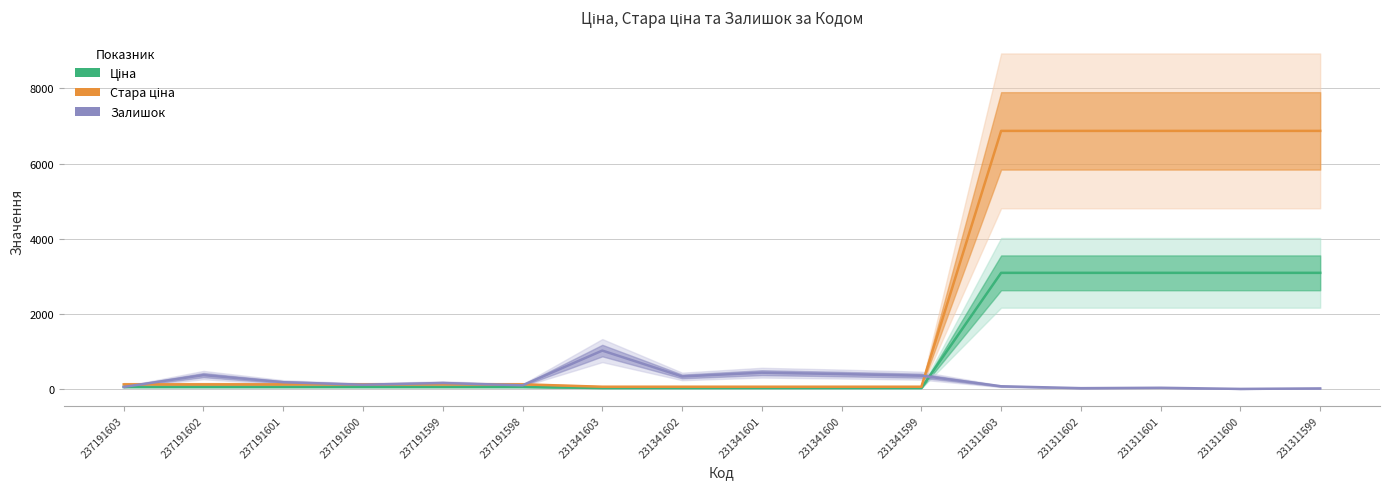

Reading left to right, list all the values displayed in this chart.

Ціна: 237191603=55.4	237191602=55.4	237191601=55.4	237191600=55.4	237191599=55.4	237191598=55.4	231341603=27.0	231341602=27.0	231341601=27.0	231341600=27.0	231341599=27.0	231311603=3091.2	231311602=3091.2	231311601=3091.2	231311600=3091.2	231311599=3091.2
Стара ціна: 237191603=123.0	237191602=123.0	237191601=123.0	237191600=123.0	237191599=123.0	237191598=123.0	231341603=60.0	231341602=60.0	231341601=60.0	231341600=60.0	231341599=60.0	231311603=6869.4	231311602=6869.4	231311601=6869.4	231311600=6869.4	231311599=6869.4
Залишок: 237191603=55.0	237191602=370.0	237191601=180.0	237191600=114.0	237191599=159.0	237191598=98.0	231341603=1022.0	231341602=334.0	231341601=434.0	231341600=397.0	231341599=354.0	231311603=72.0	231311602=22.0	231311601=32.0	231311600=2.0	231311599=15.0